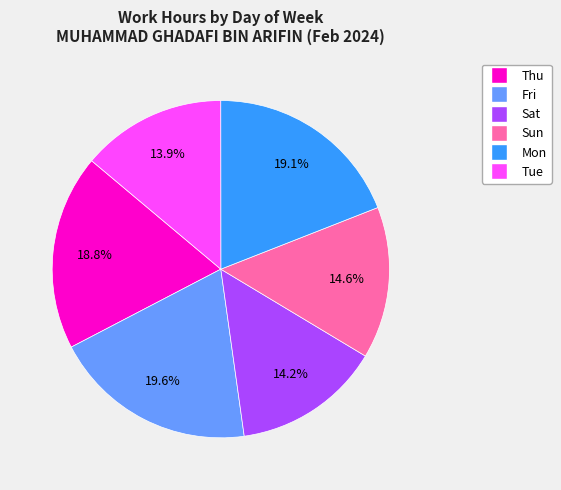

Is there a majority slice in this chart?

No